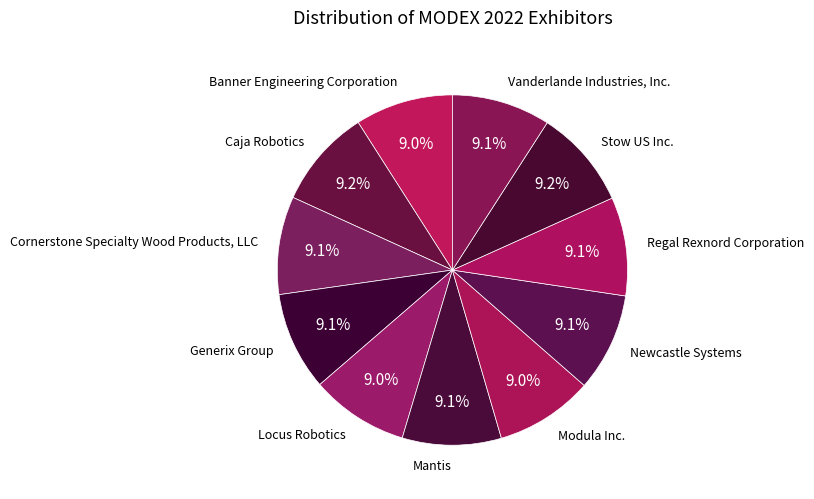

Does Regal Rexnord Corporation account for over 50% of the chart?

No